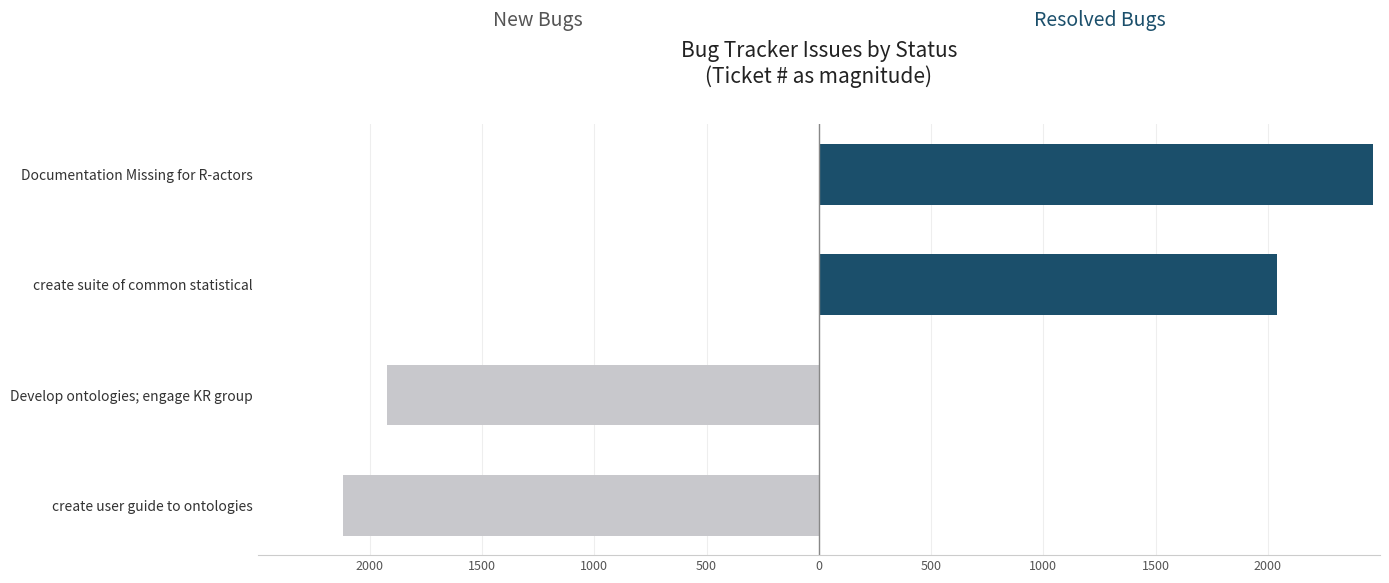

True or false: Resolved has a value of 4114 at Documentation Missing for R-actors.

False